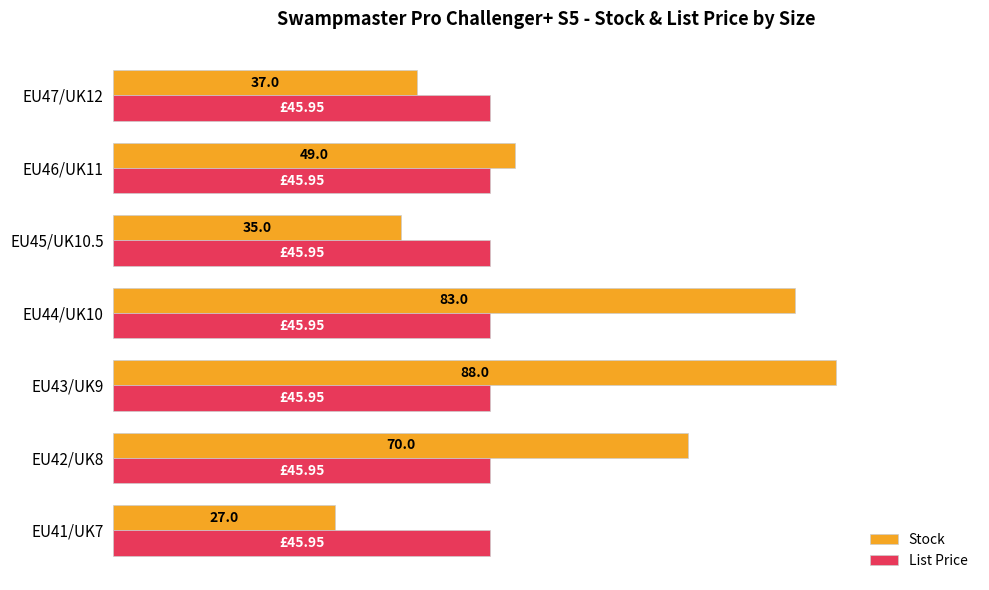

Which series has the widest spread of values?

Stock